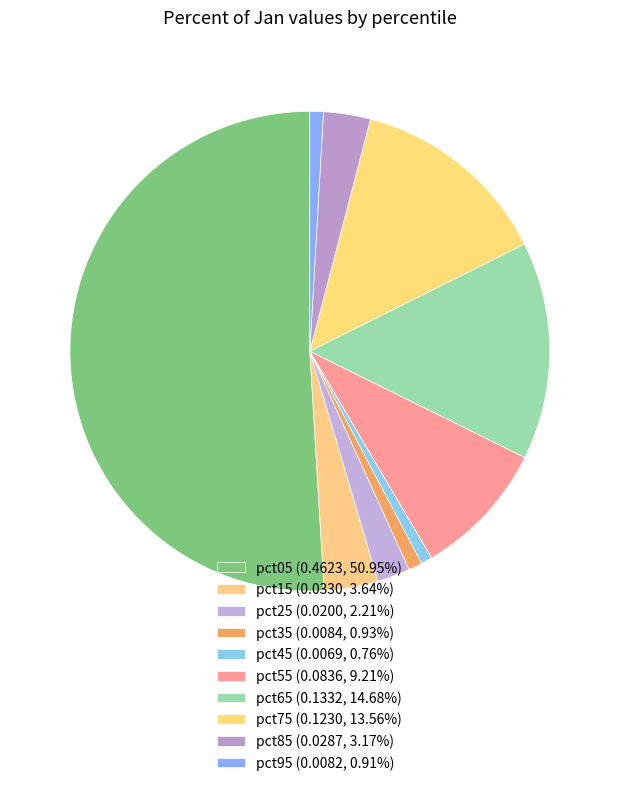

To the nearest percent, what percentage of the pie is pct95?

1%